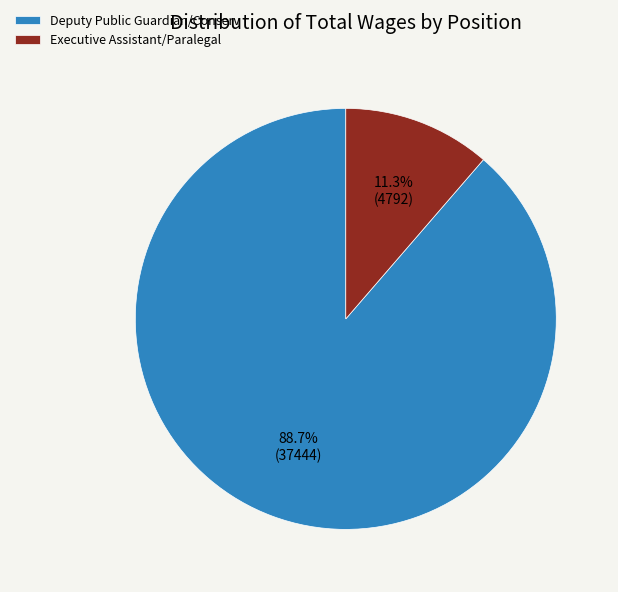

How many slices are in this pie chart?

2